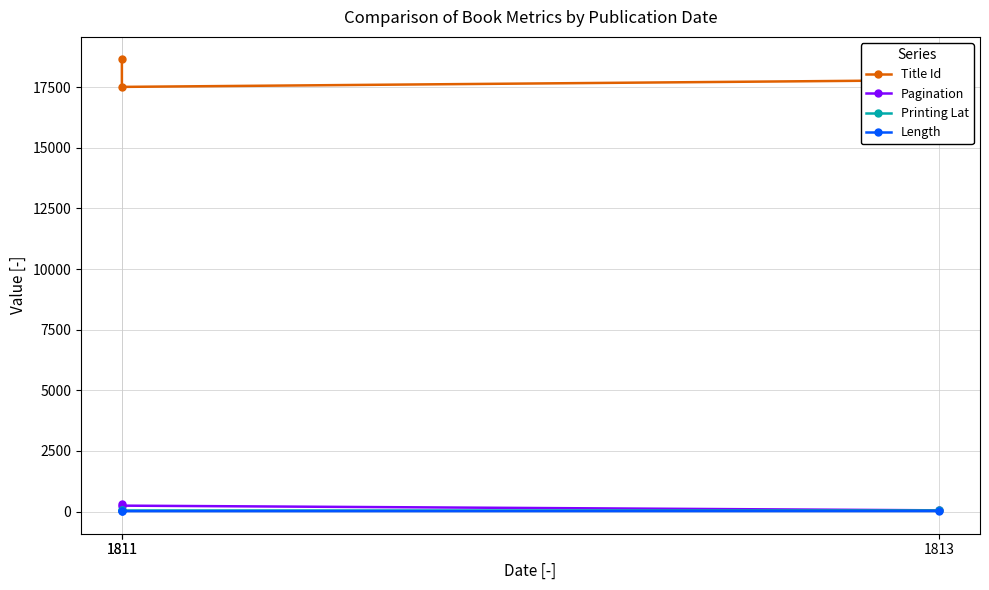

At 1811, list the series in order from smallest to largest.

Length, Printing Lat, Pagination, Title Id